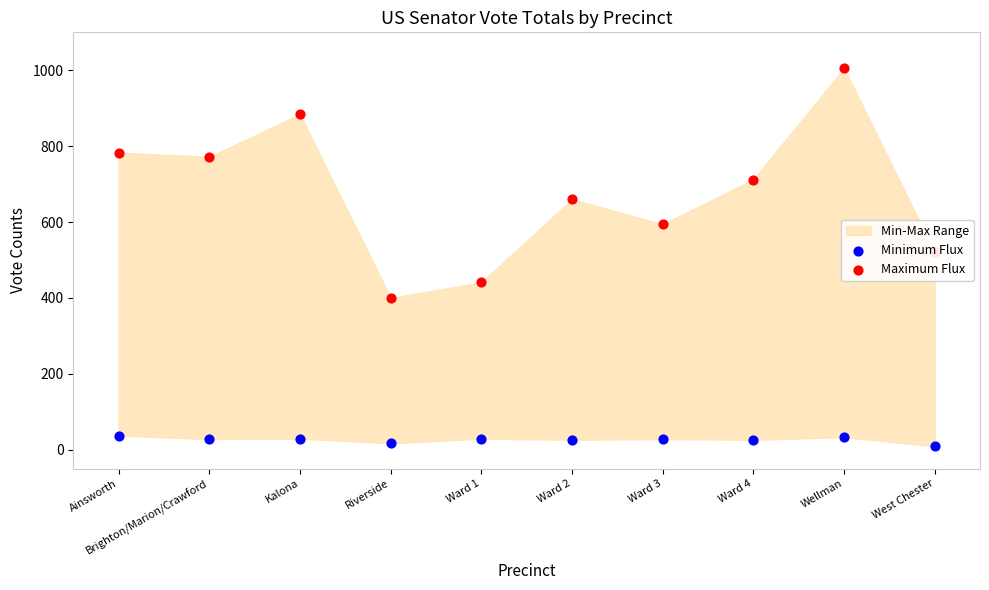

Which series has the largest total across all categories?

Maximum Flux